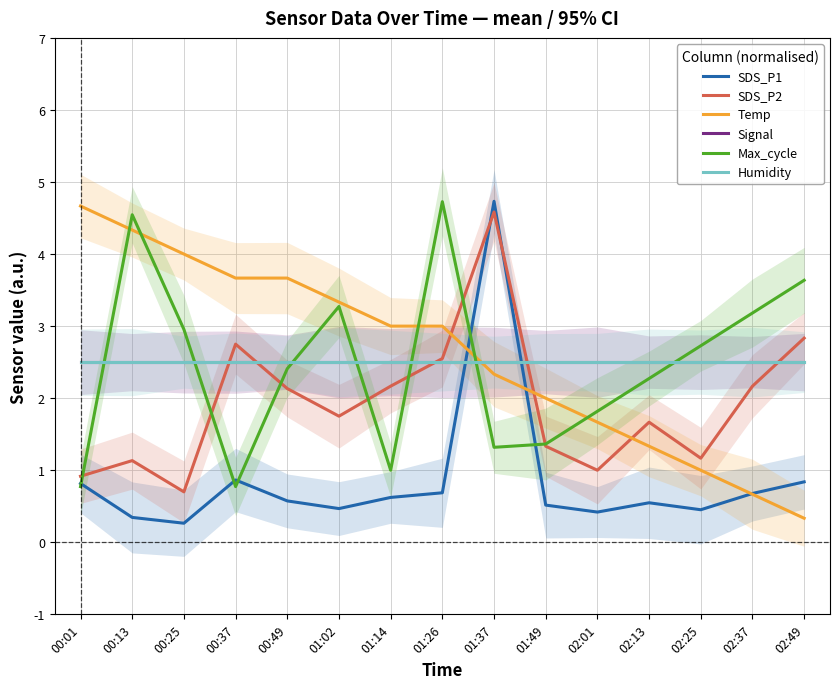

Is it true that Temp equals 4.0 at 00:25?

True